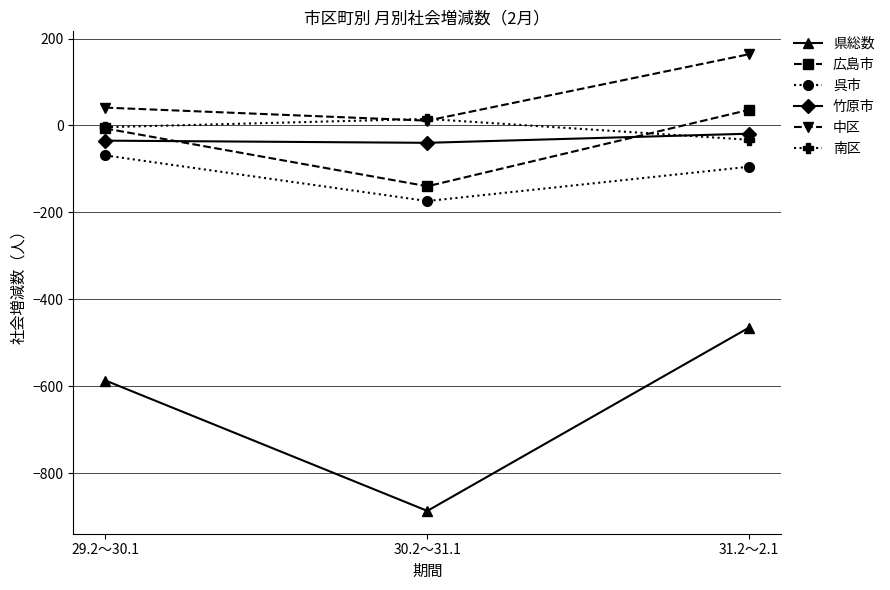

Count the 南区 values in the range -33 to 15.

3